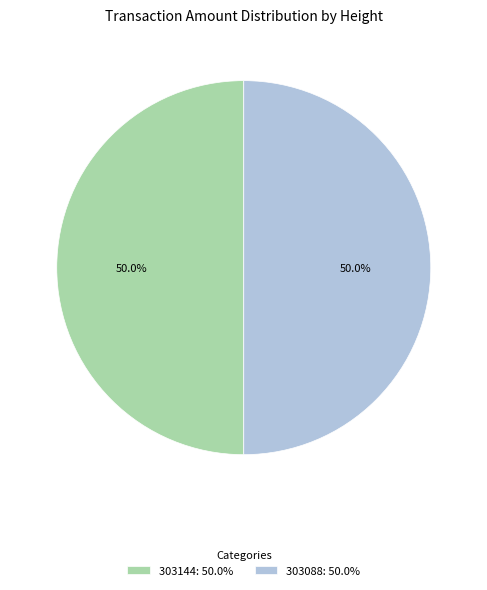

To the nearest percent, what portion does 303088 represent?

50%